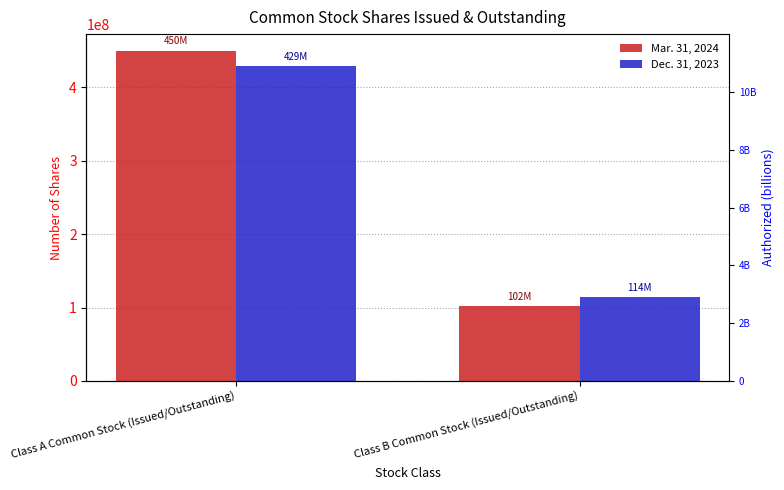

What is the label of the 2nd bar from the right?

Class A Common Stock (Issued/Outstanding)